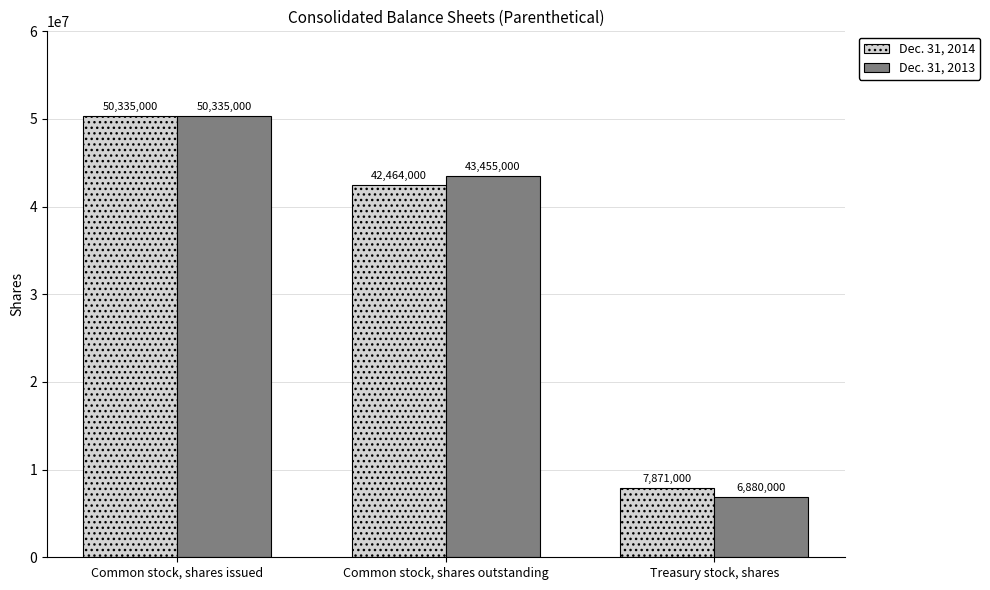

Does the chart contain stacked bars?

No